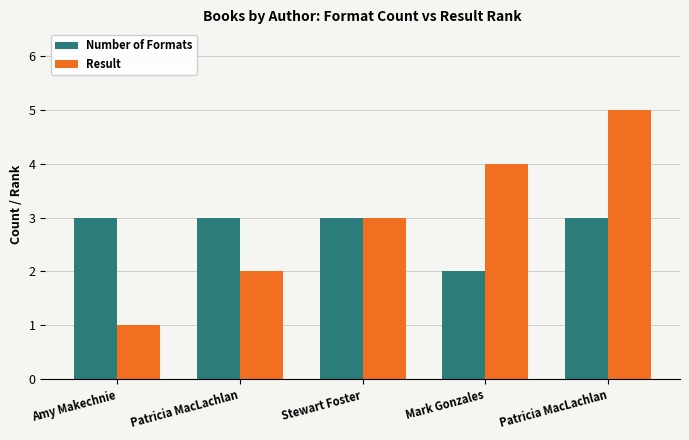

What are all the series names shown in the legend?

Number of Formats, Result